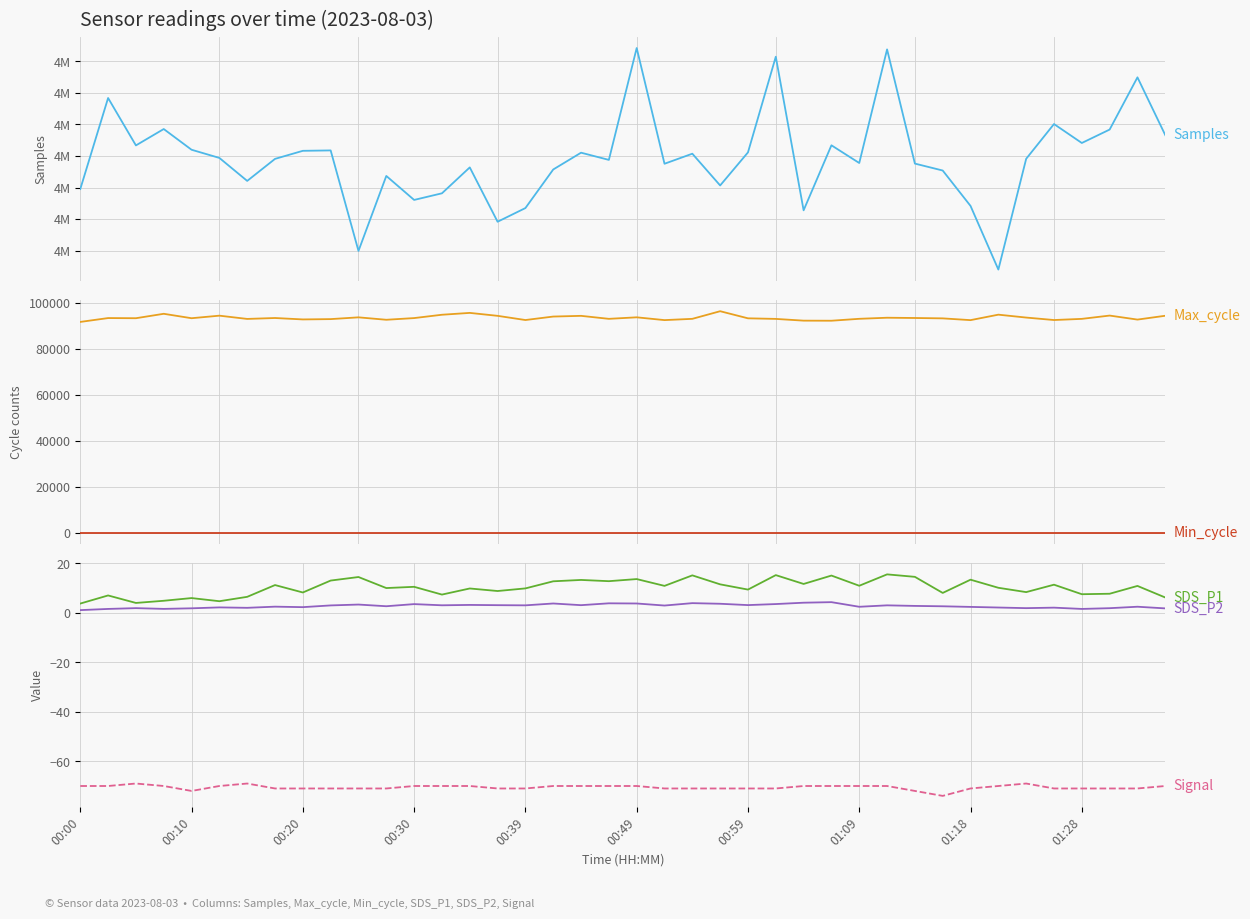

The value of Samples at 00:30 is 4989211.0. True or false?

True